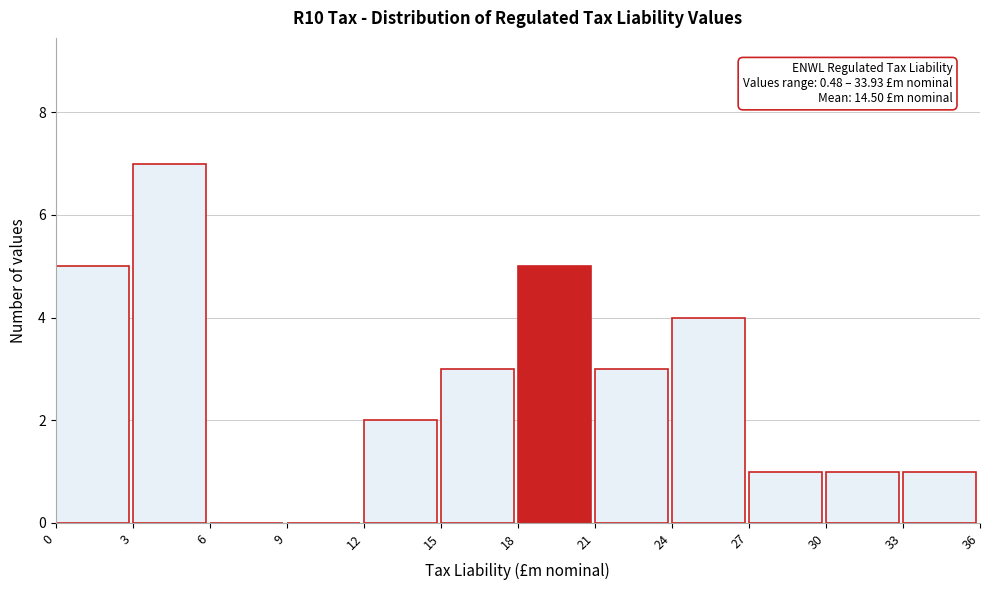

Which range on the x-axis has the tallest bar?

3 to 6